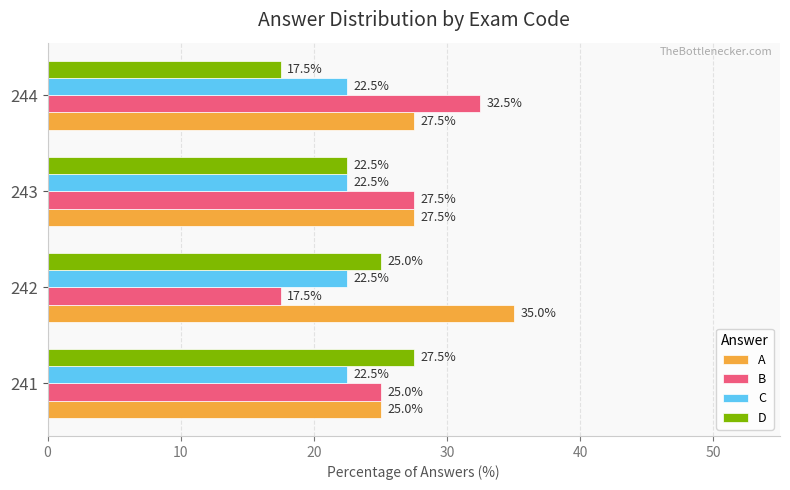

What is the total value across all series at 244?

100.0